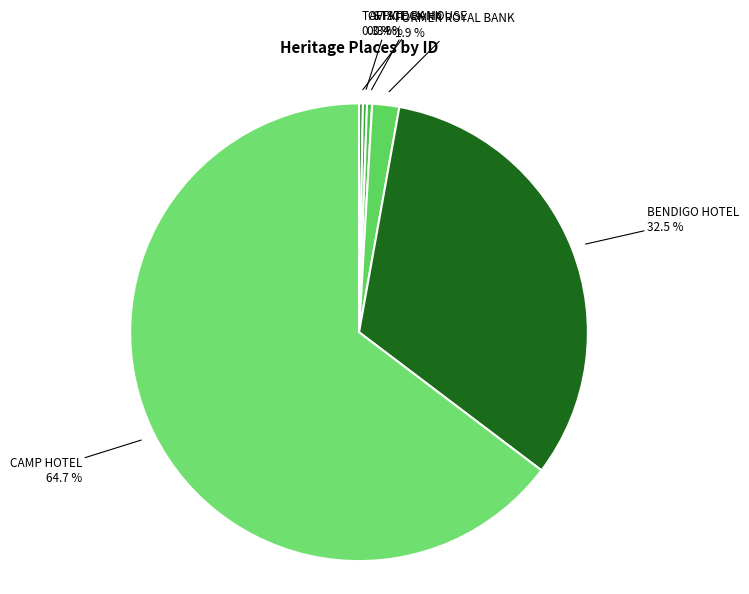

How much of the chart is everything except OFFICE?

99.7%